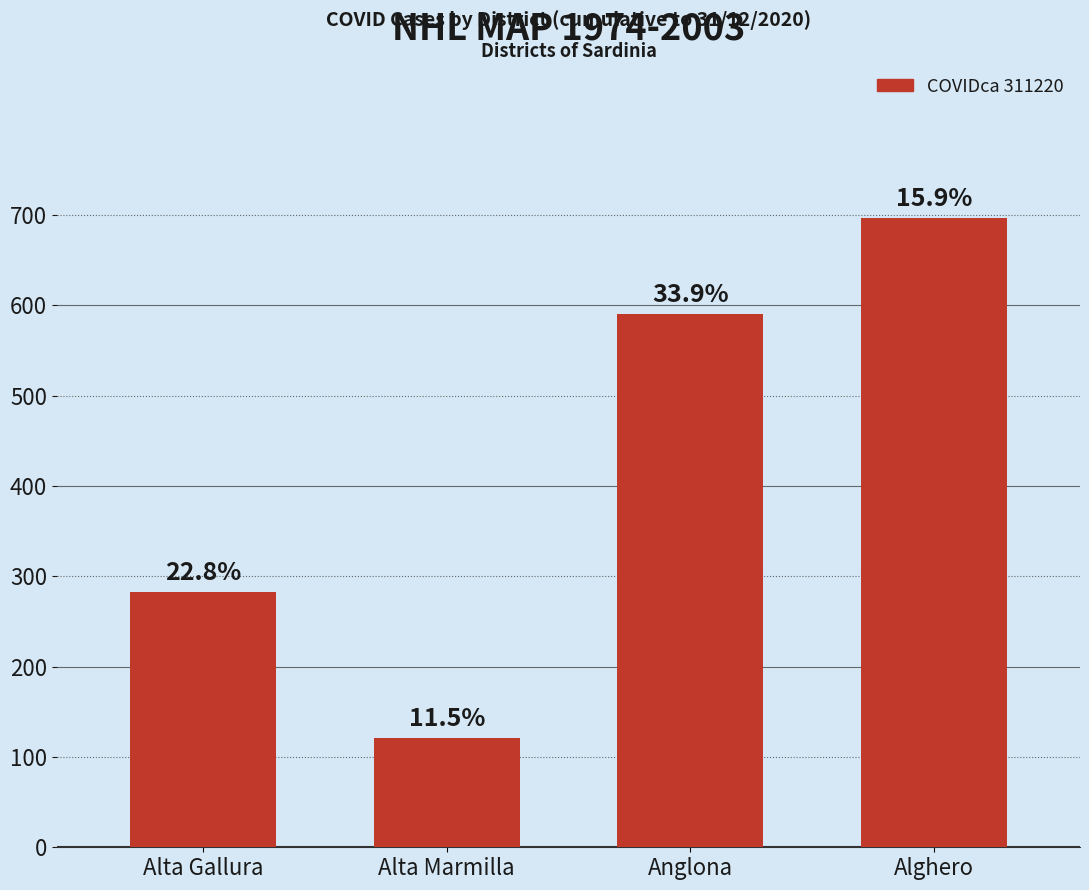

How many bars are there in total?

4